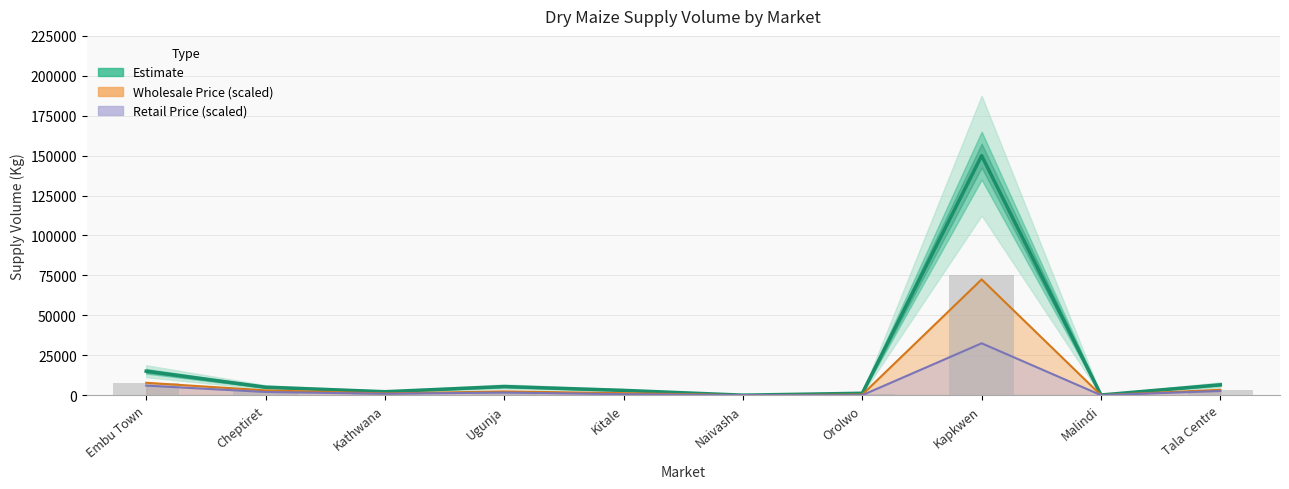

Which category has the highest value in the Estimate series?

Kapkwen